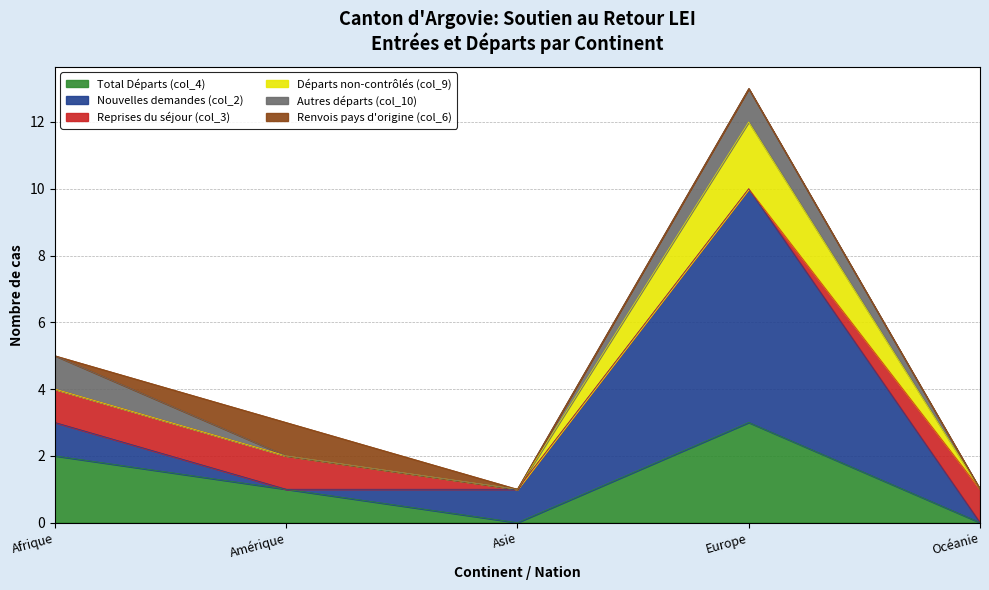

True or false: Autres départs (col_10) and Nouvelles demandes (col_2) intersect in this chart.

False